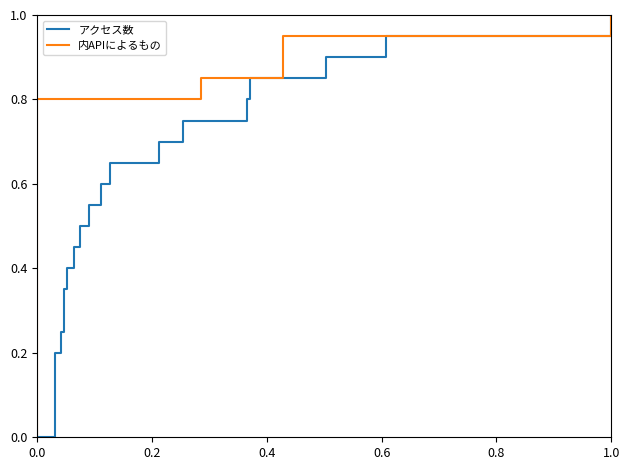

How many distinct data groups are displayed?

2